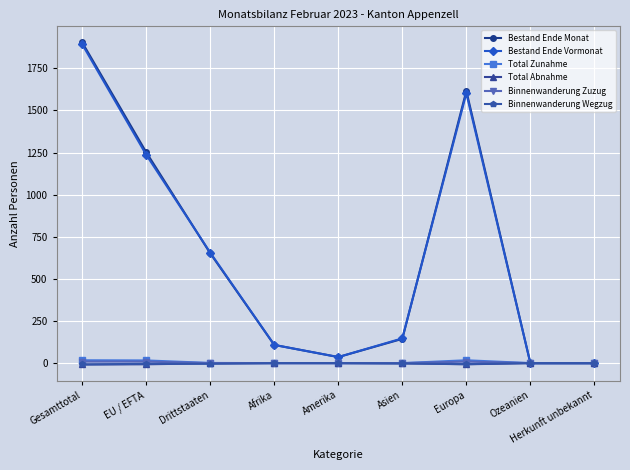

Which series has the largest range (max minus min)?

Bestand Ende Monat